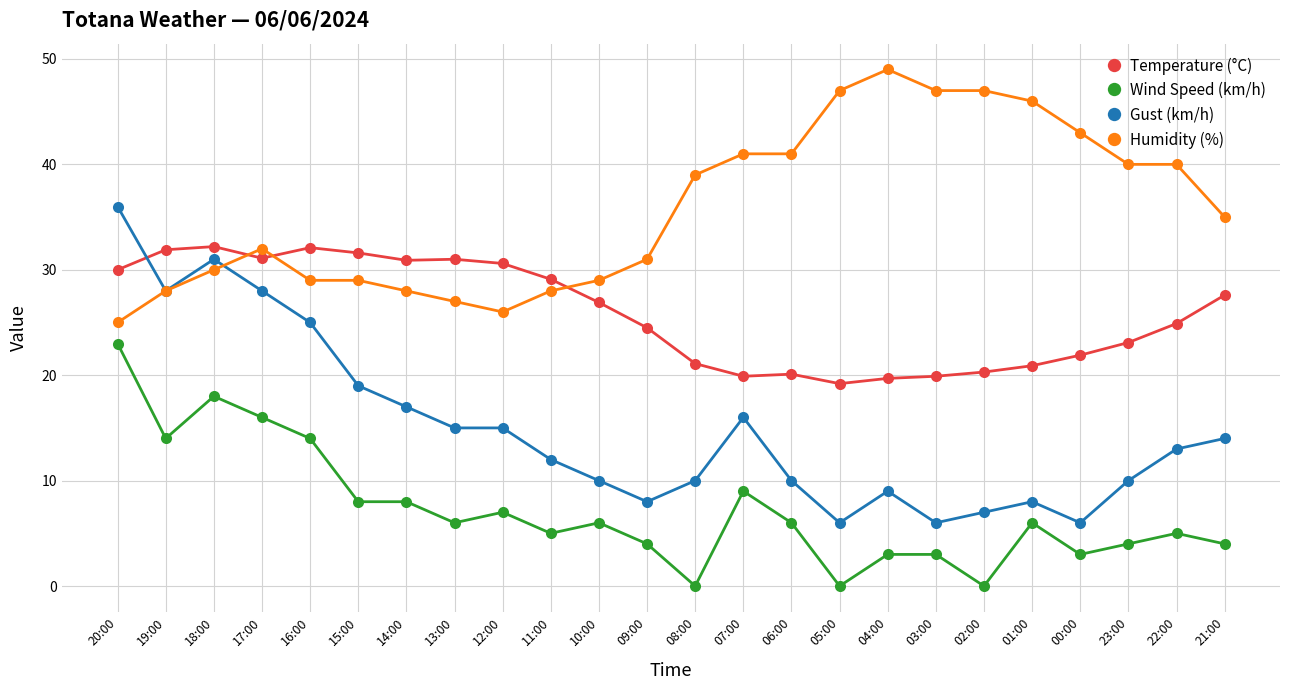

True or false: Humidity (%) has more than 0 points higher than both neighbors.

True